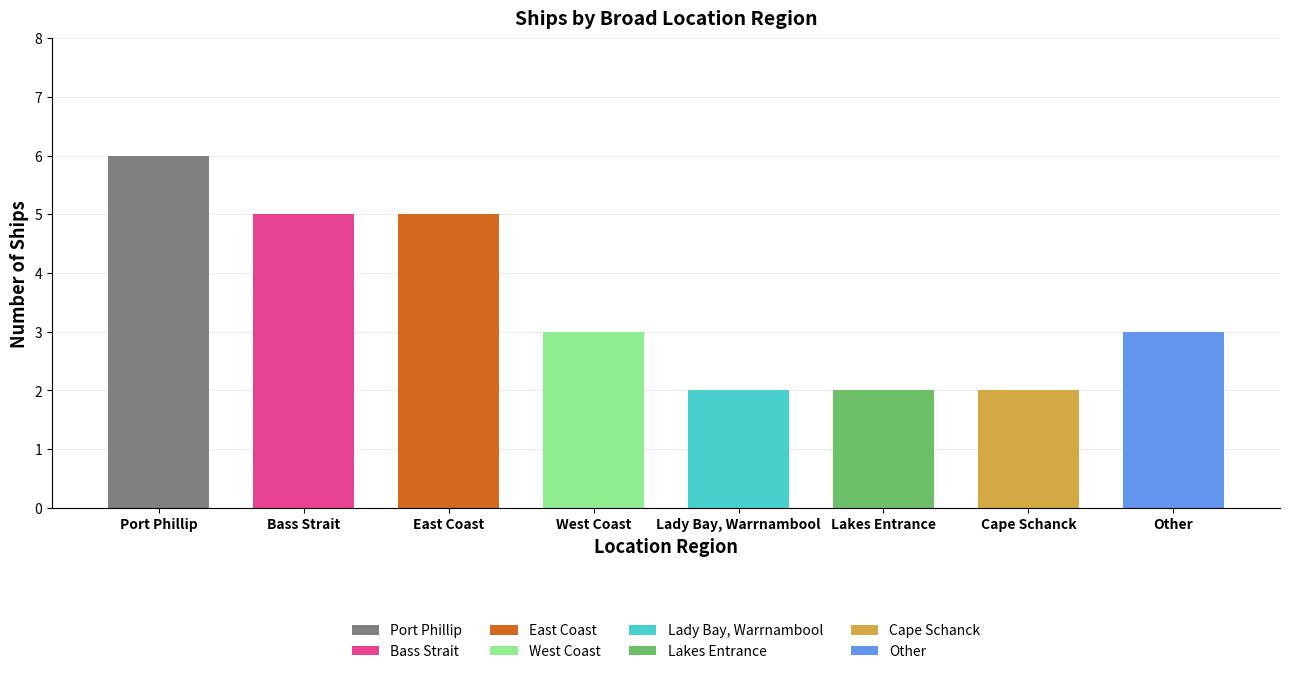

The chart shows a value of 3 at Lady Bay, Warrnambool. True or false?

False